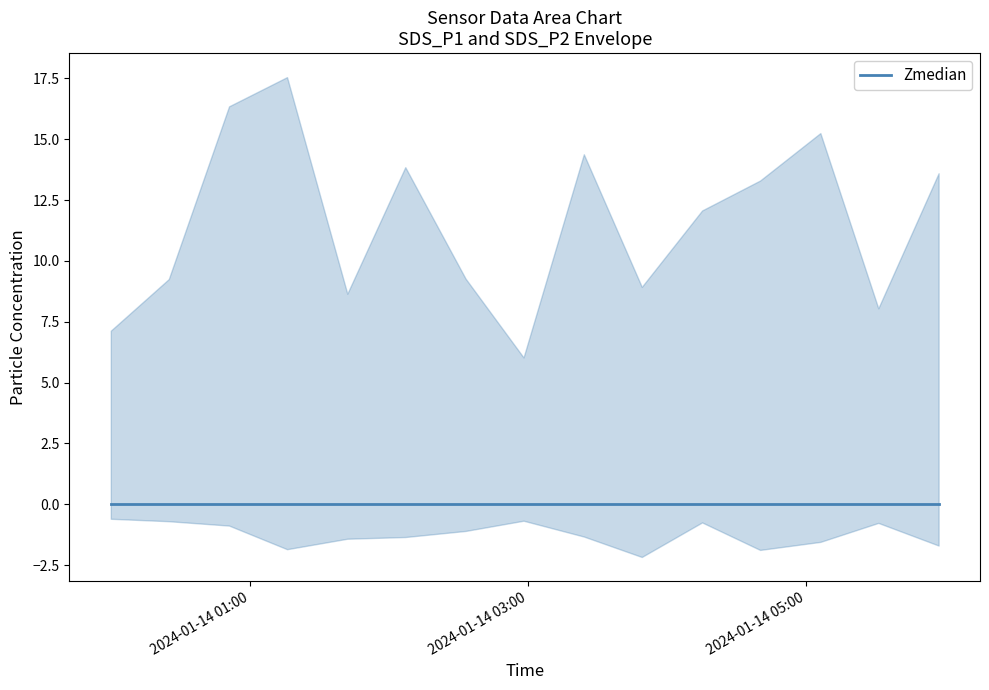

True or false: SDS_P1 has more than 1 points higher than both neighbors.

True